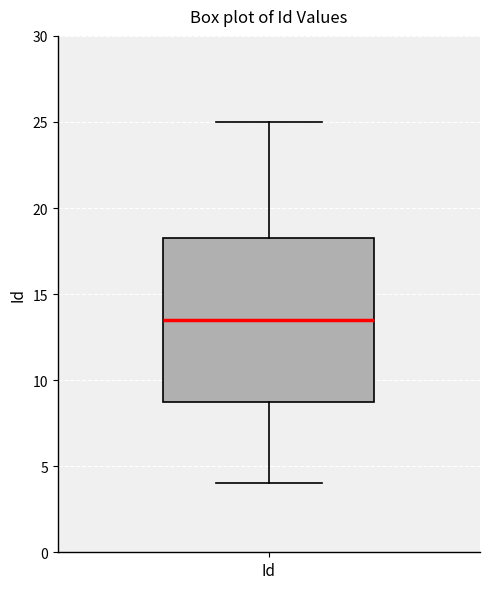

Where does the median line of the box for Id sit on the y-axis? The values are not printed on the chart, so give them approximately, as read against the axis.

13.5